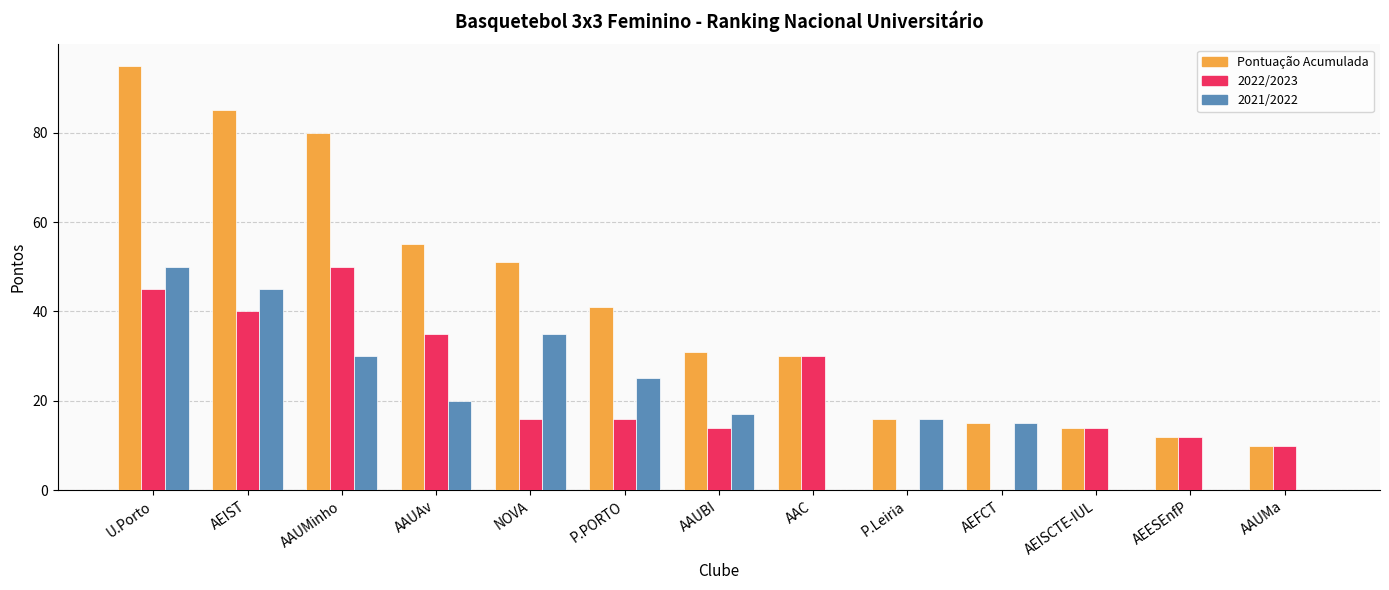

Does the chart contain stacked bars?

No